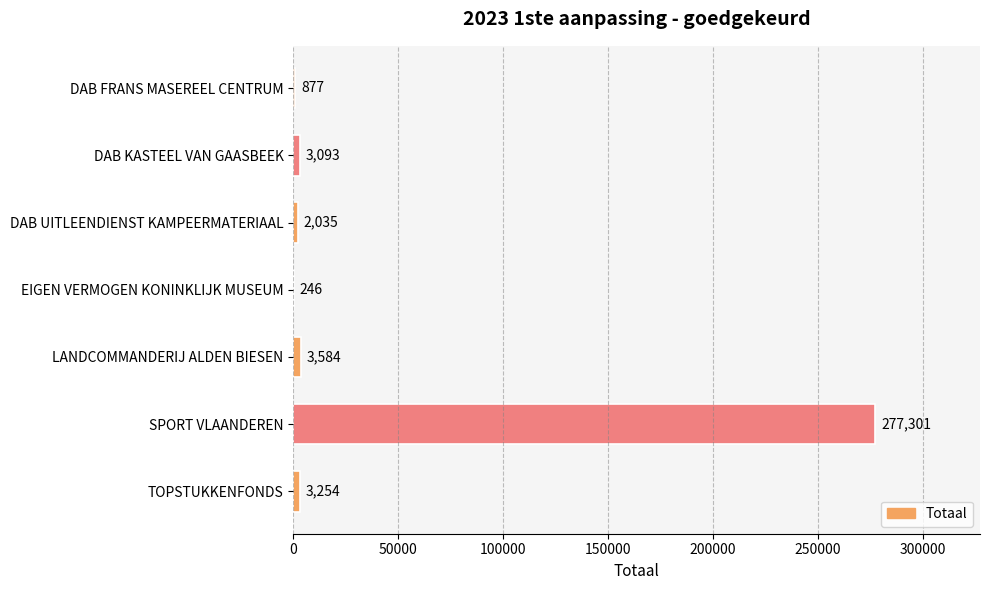

Is it true that the value at DAB UITLEENDIENST KAMPEERMATERIAAL is 2035?

True